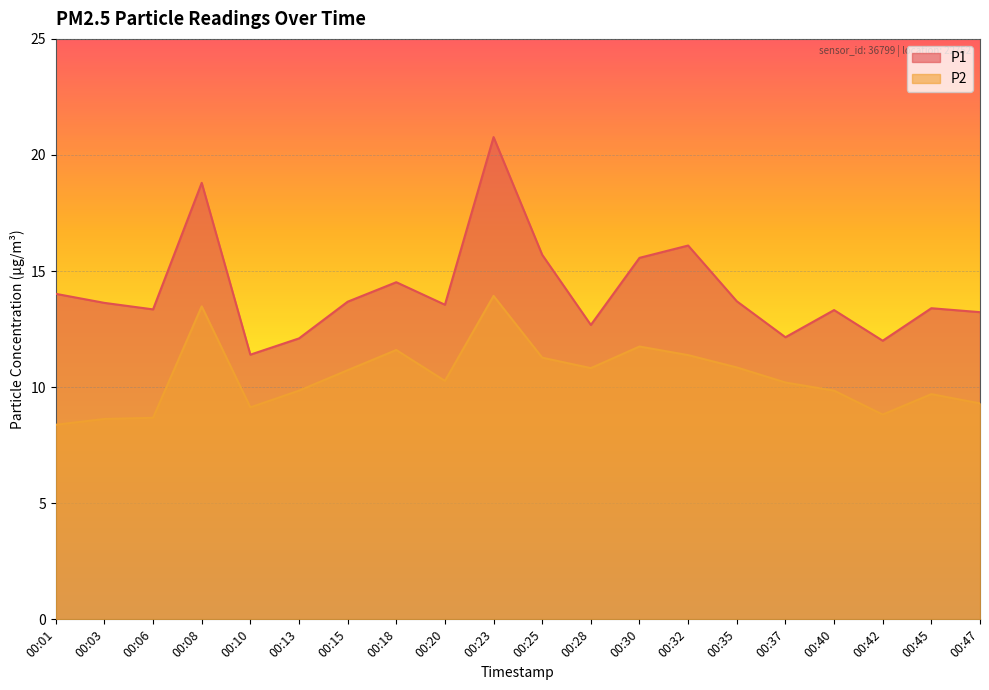

What is the spread (max minus min) of values at 00:01?

5.6